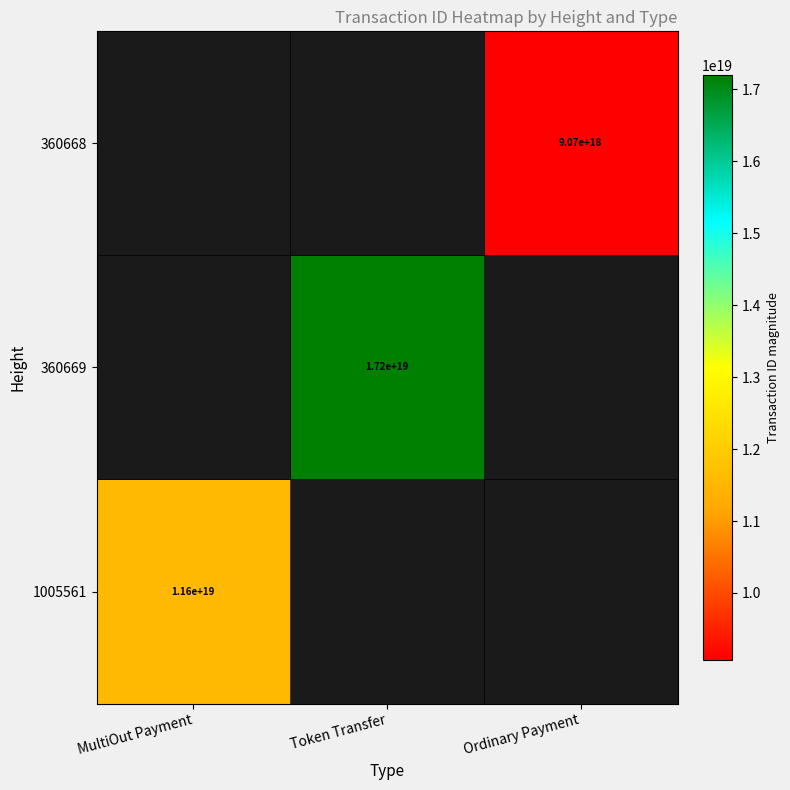

At how many categories does at least one series exceed 14049243889697361920?

1